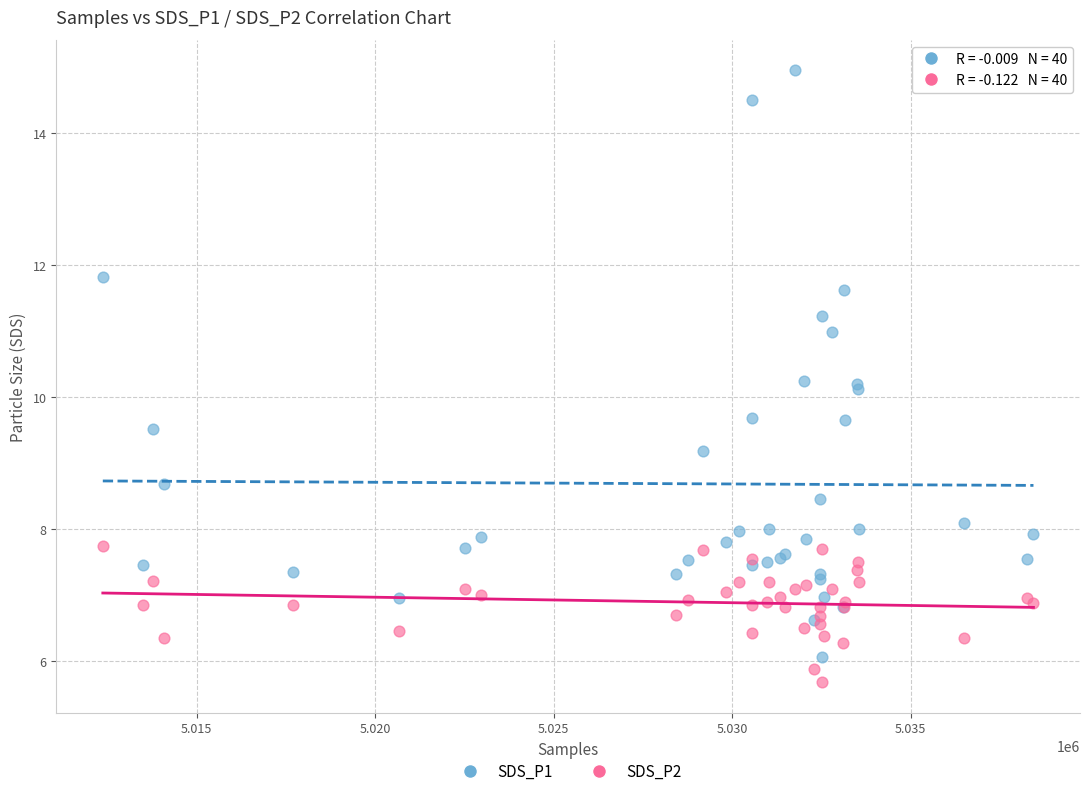

Which series contains the highest Y value?

SDS_P1